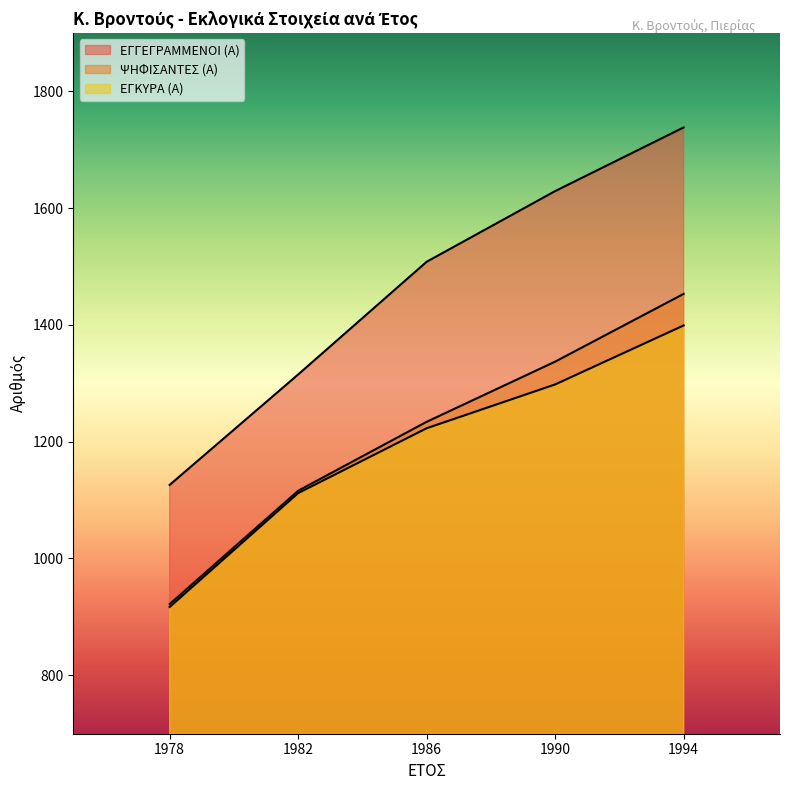

Is the value of ΨΗΦΙΣΑΝΤΕΣ (Α) at 1986 greater than the value of ΕΓΚΥΡΑ (Α) at 1978?

Yes